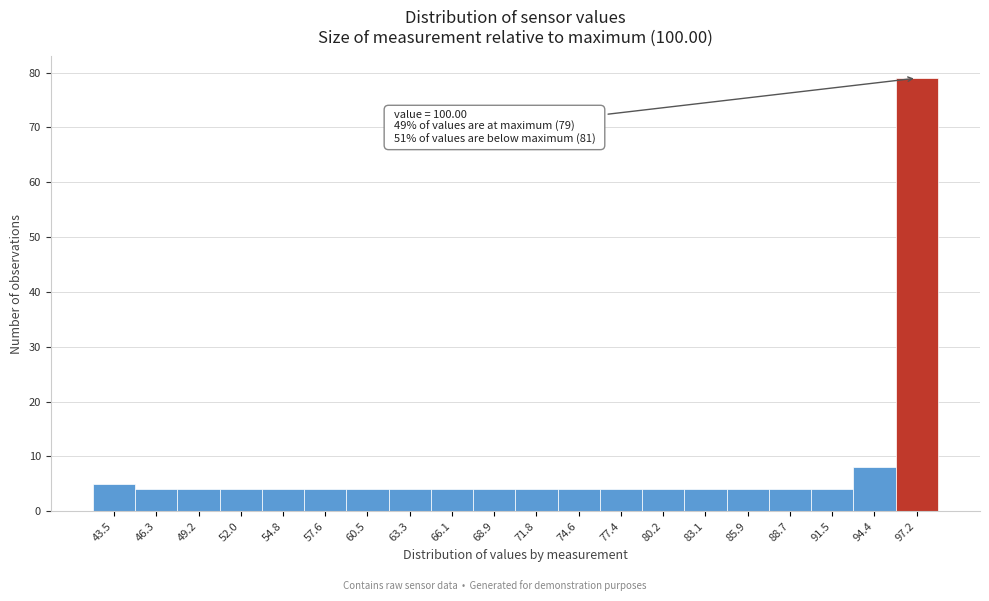

Reading left to right, what are all the values shown in this chart?

5	4	4	4	4	4	4	4	4	4	4	4	4	4	4	4	4	4	8	79